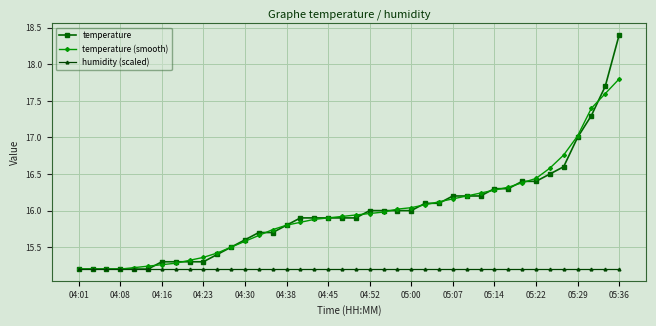

What is the greatest value displayed?

18.4